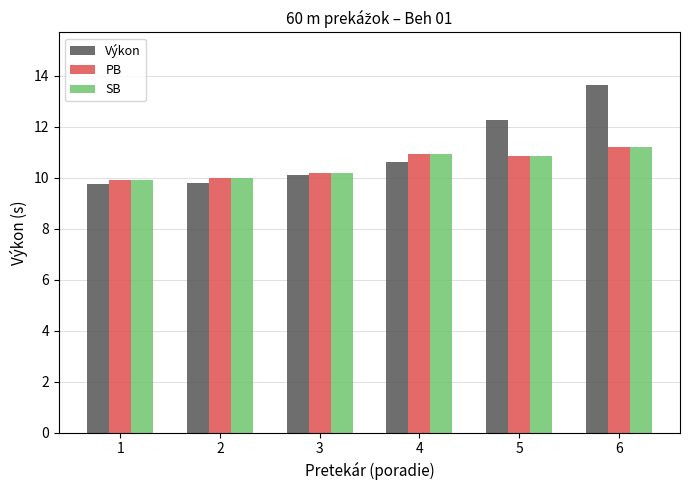

At which category is the sum across all series the highest?

6